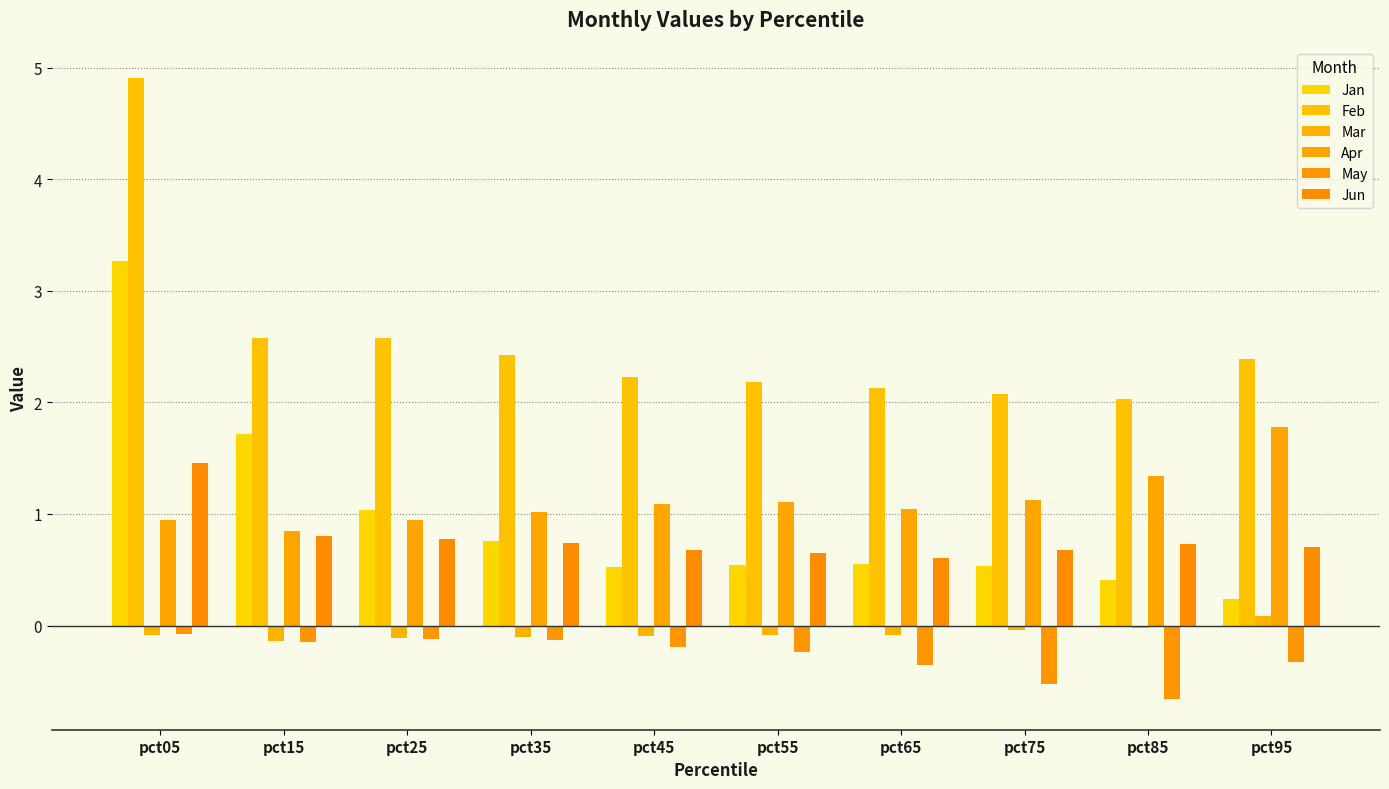

Reading right to left, list all the values displayed in this chart.

Jan: 0.2	0.4	0.5	0.6	0.5	0.5	0.8	1.0	1.7	3.3
Feb: 2.4	2.0	2.1	2.1	2.2	2.2	2.4	2.6	2.6	4.9
Mar: 0.1	-0.0	-0.0	-0.1	-0.1	-0.1	-0.1	-0.1	-0.1	-0.1
Apr: 1.8	1.3	1.1	1.0	1.1	1.1	1.0	0.9	0.9	0.9
May: -0.3	-0.7	-0.5	-0.4	-0.2	-0.2	-0.1	-0.1	-0.1	-0.1
Jun: 0.7	0.7	0.7	0.6	0.6	0.7	0.7	0.8	0.8	1.5